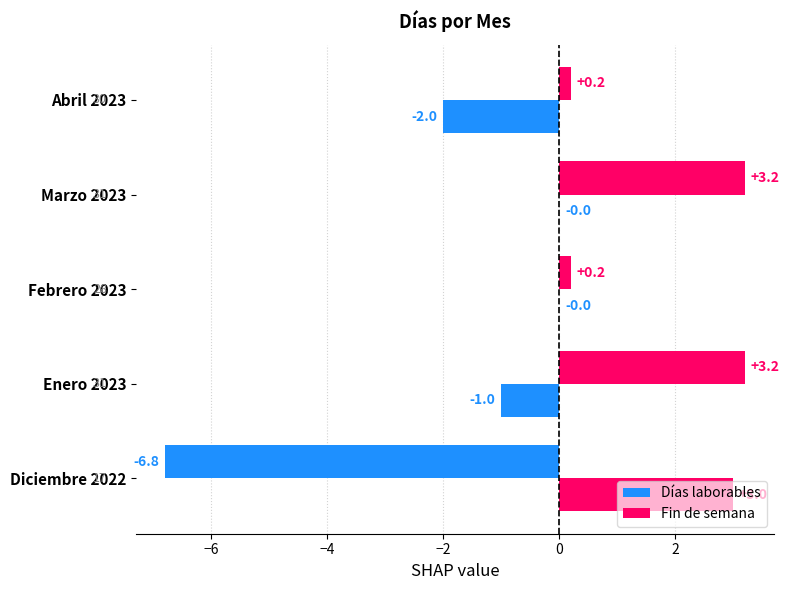

How many data points does each series have?

5